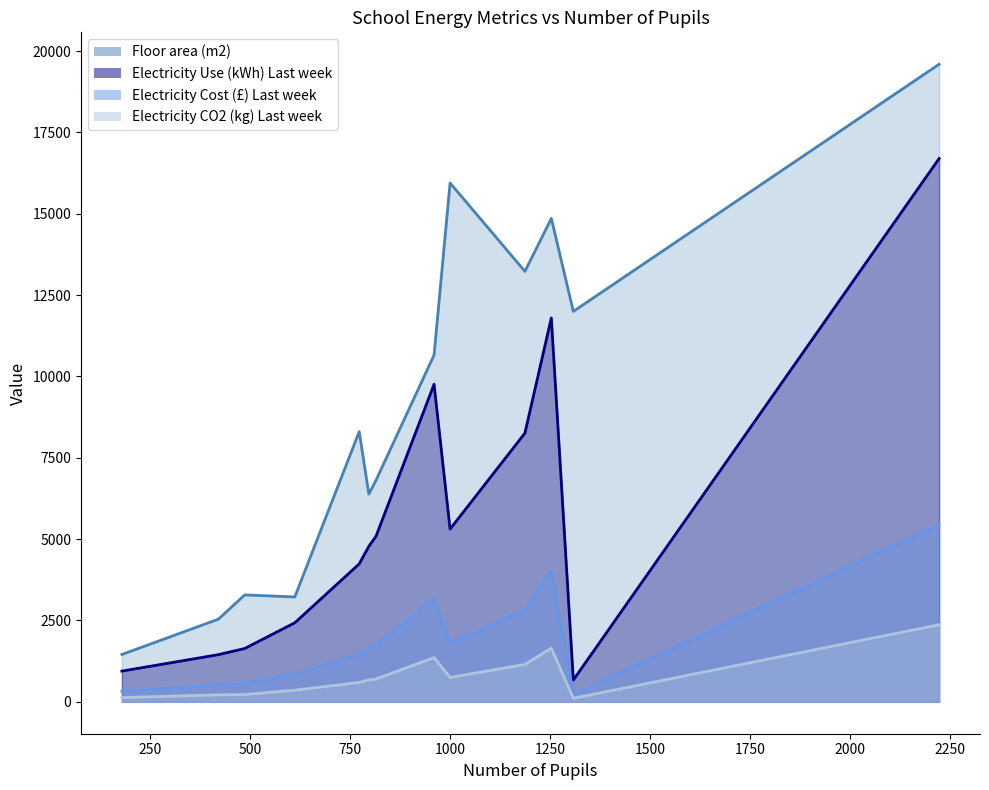

What is the sum of all Electricity CO2 (kg) Last week line values?

10290.0